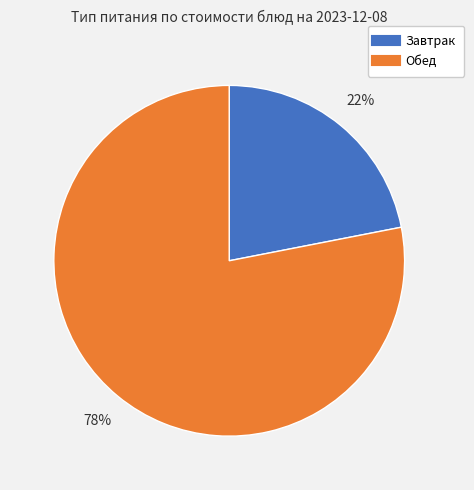

Is there a majority slice in this chart?

Yes